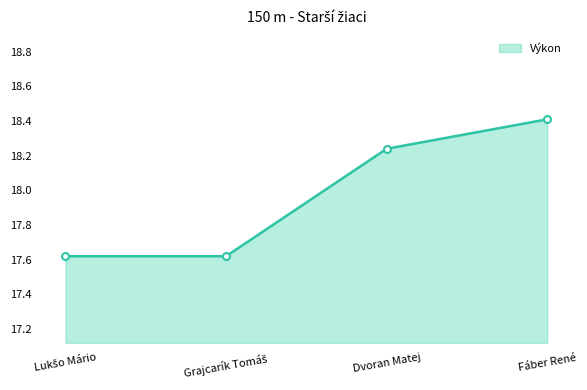

Which category has the highest value across all series?

Fáber René